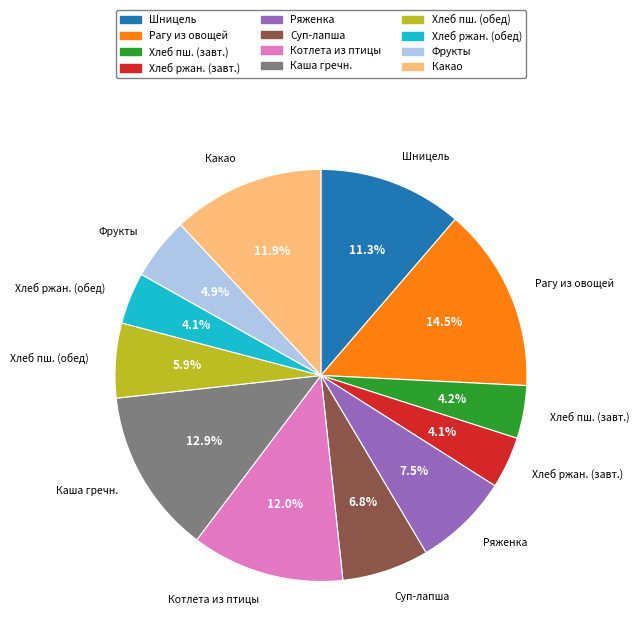

Is there any slice that represents more than half of the pie?

No